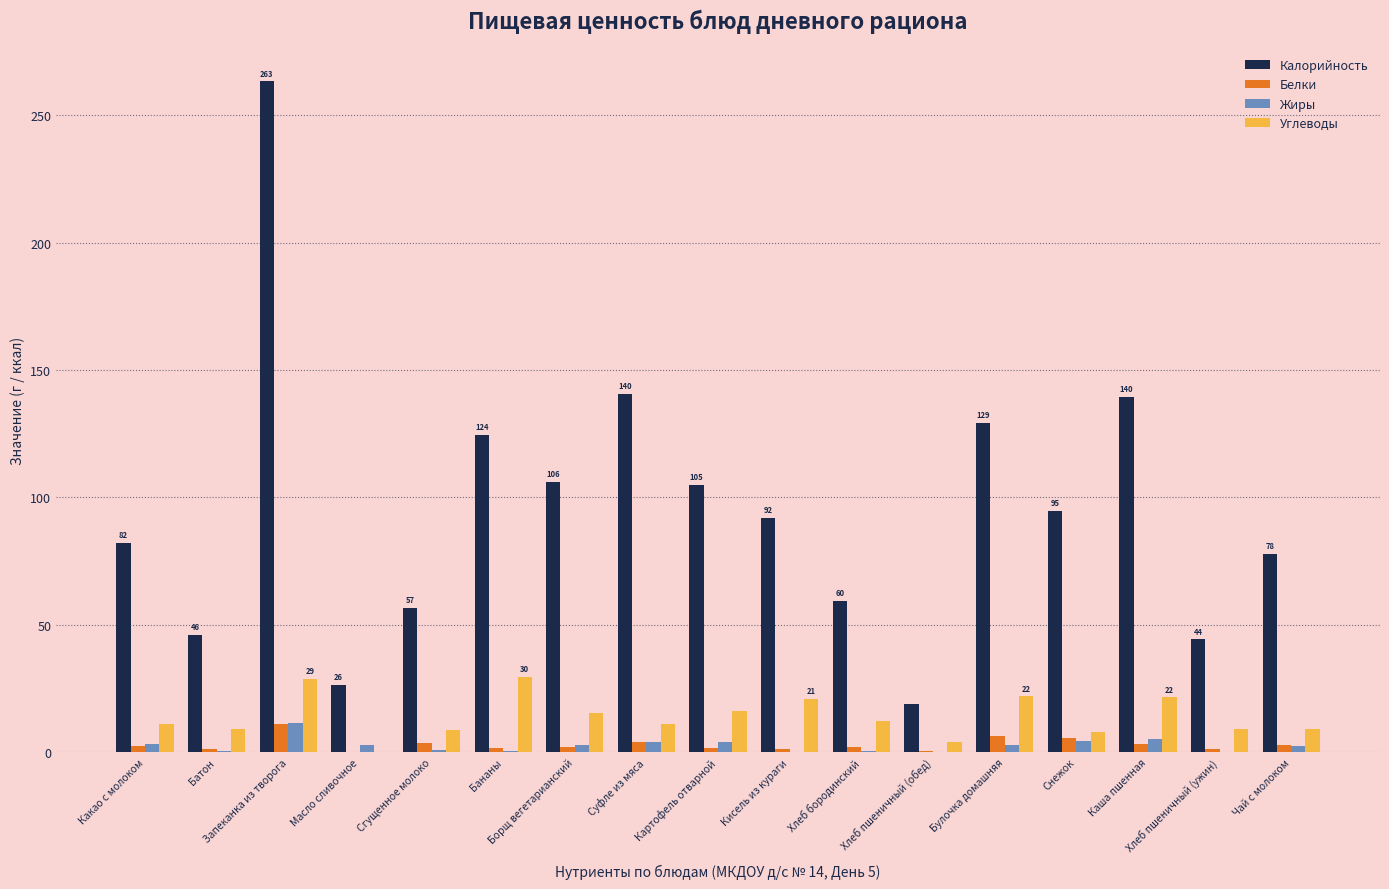

How many categories are shown in the chart?

17